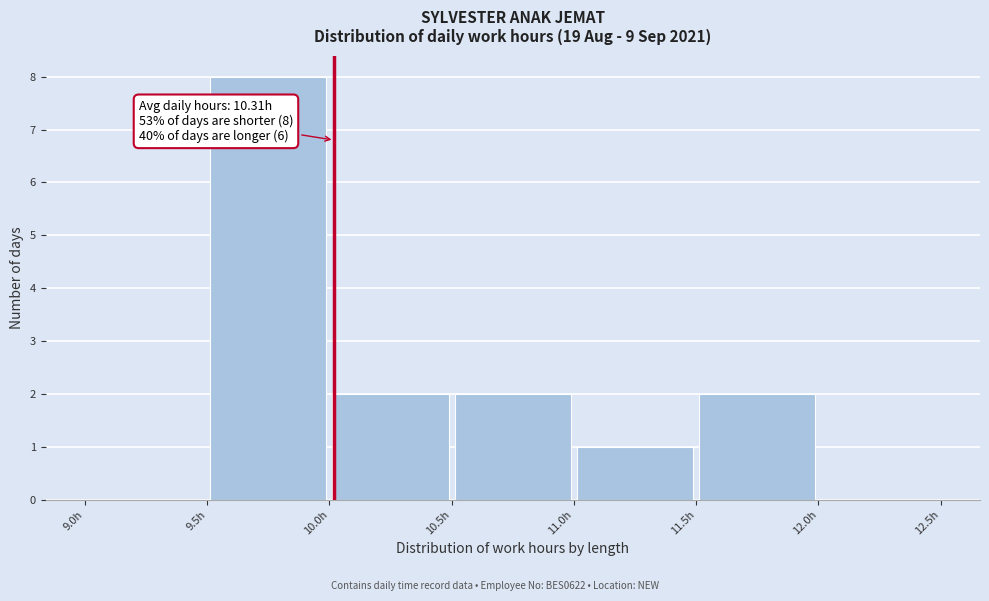

Over which range of the x-axis is the bar tallest?

9.5 to 10.0